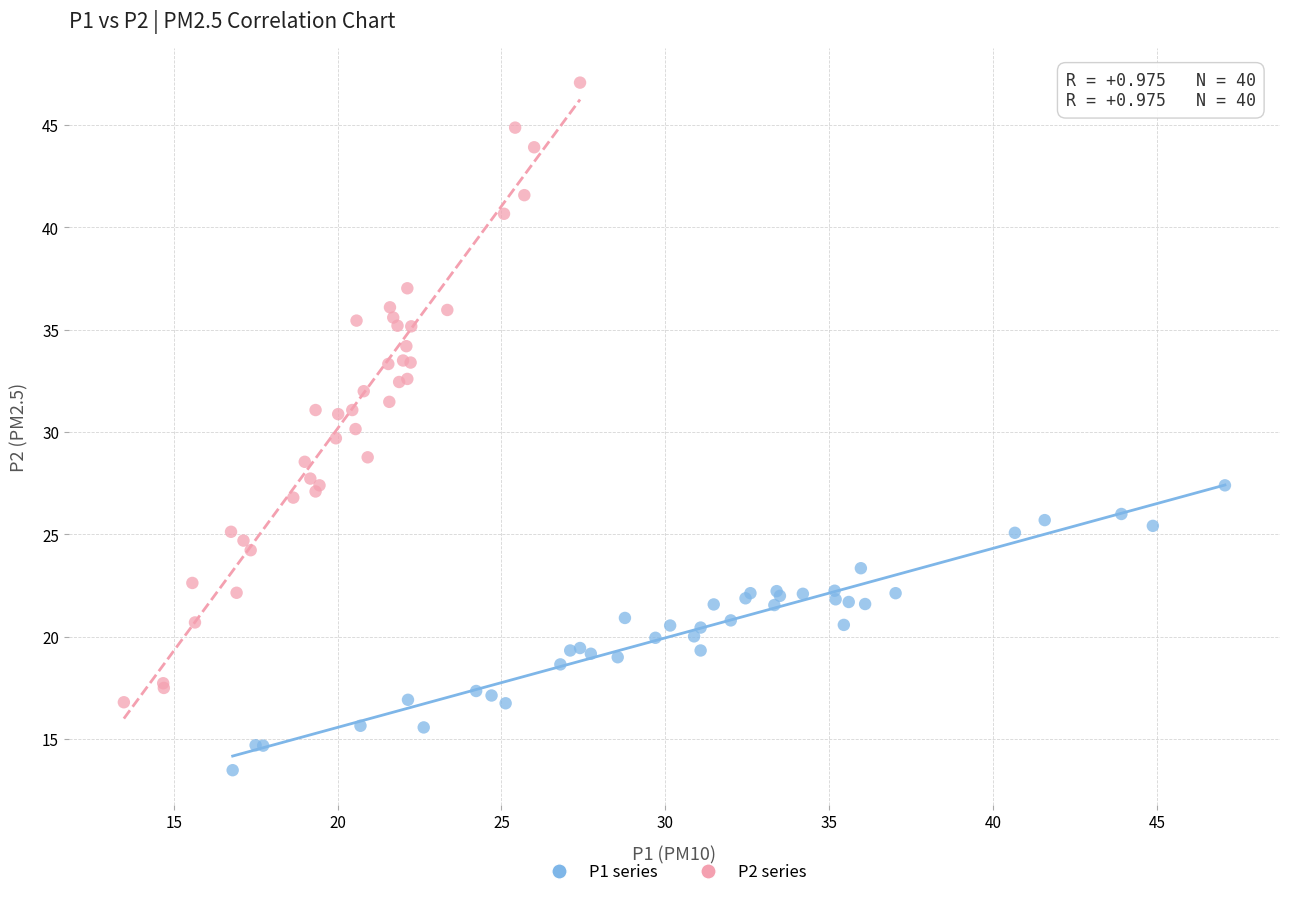

Which series has the largest Y range (max minus min)?

P2 series